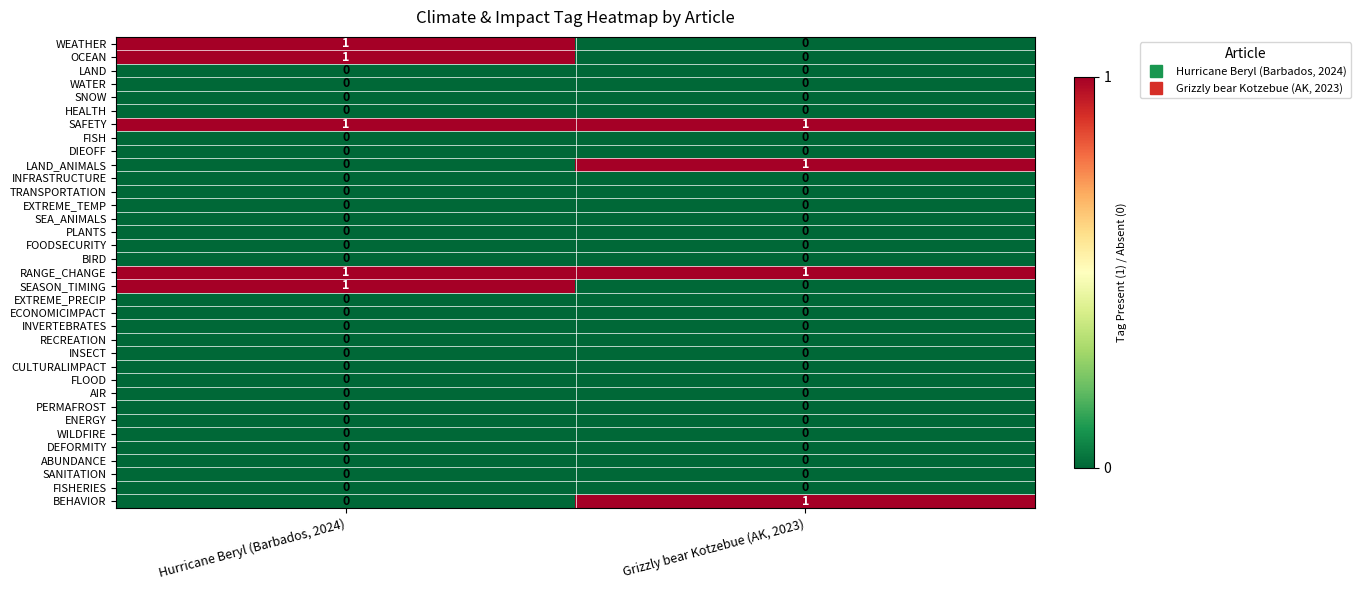

What is the total value across all series at Grizzly bear Kotzebue (AK, 2023)?

4